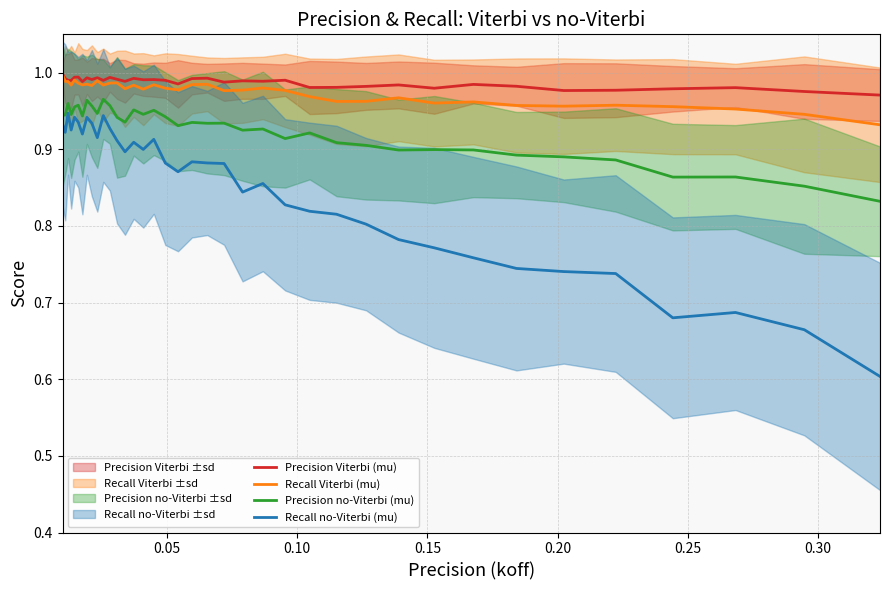

How many interior local valleys does the Recall no-Viterbi (mu) series have?

9